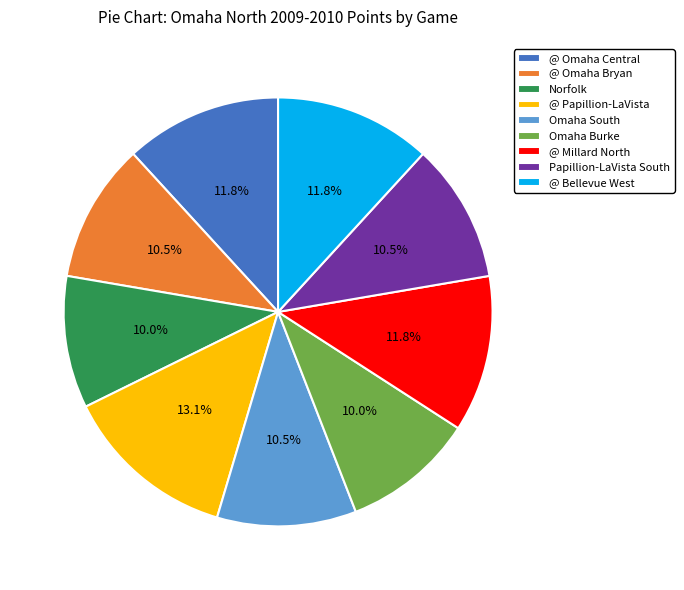

How many segments does this pie chart have?

9